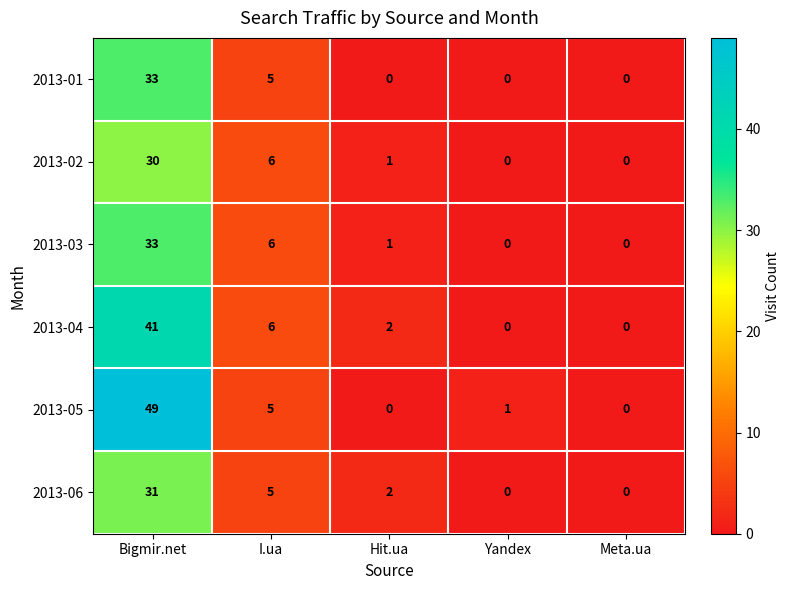

What is the total value across all series at Hit.ua?

6